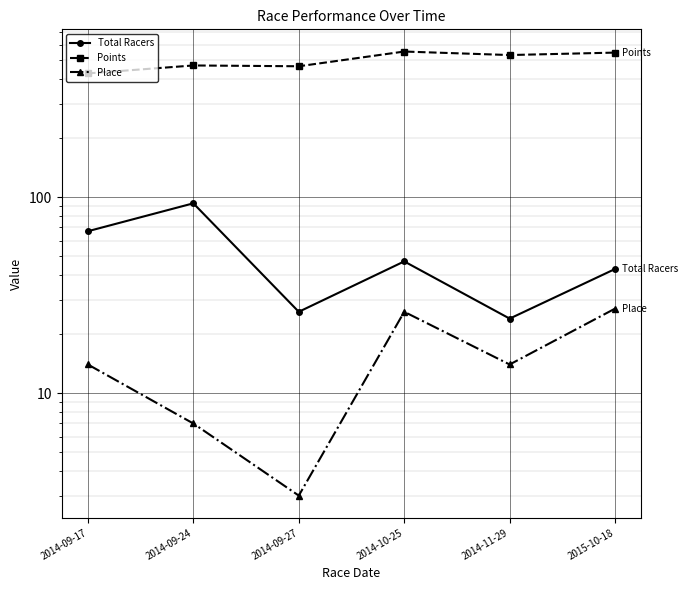

True or false: Place and Total Racers intersect in this chart.

False